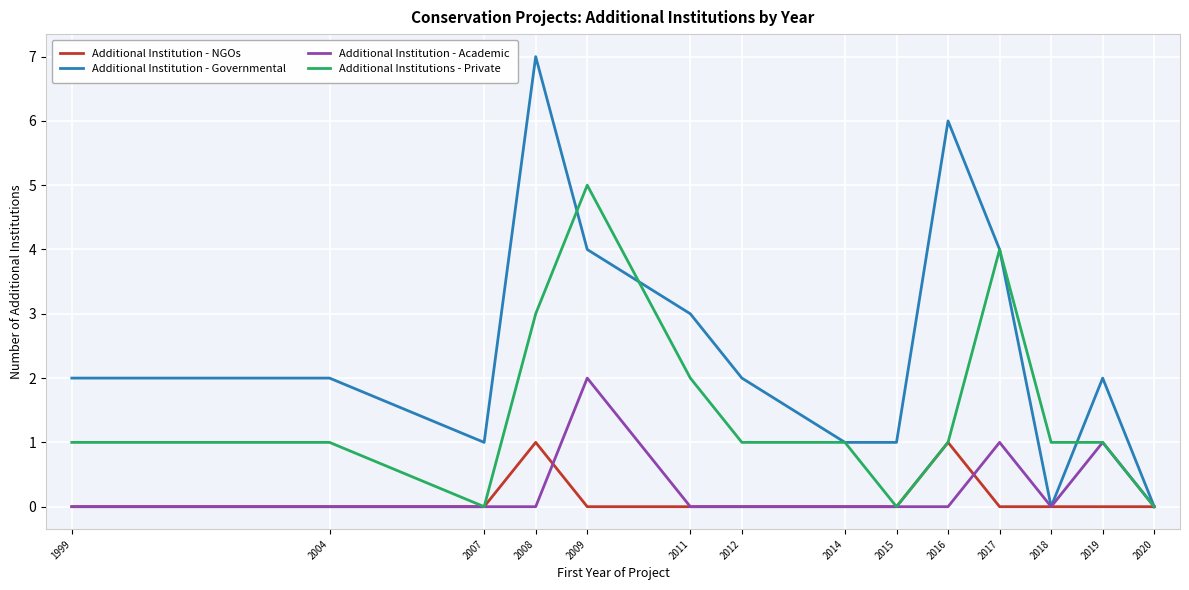

Reading left to right, transcribe all the data shown in this chart.

Additional Institution - NGOs: 0	0	0	1	0	0	0	0	0	1	0	0	0	0
Additional Institution - Governmental: 2	2	1	7	4	3	2	1	1	6	4	0	2	0
Additional Institution - Academic: 0	0	0	0	2	0	0	0	0	0	1	0	1	0
Additional Institutions - Private: 1	1	0	3	5	2	1	1	0	1	4	1	1	0